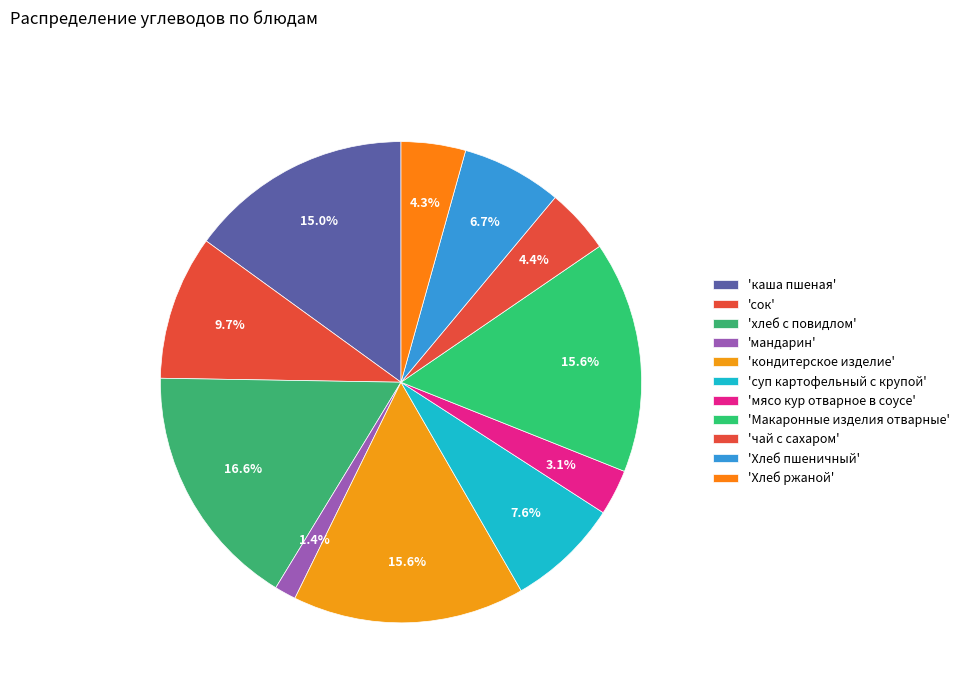

How many slices are in this pie chart?

11